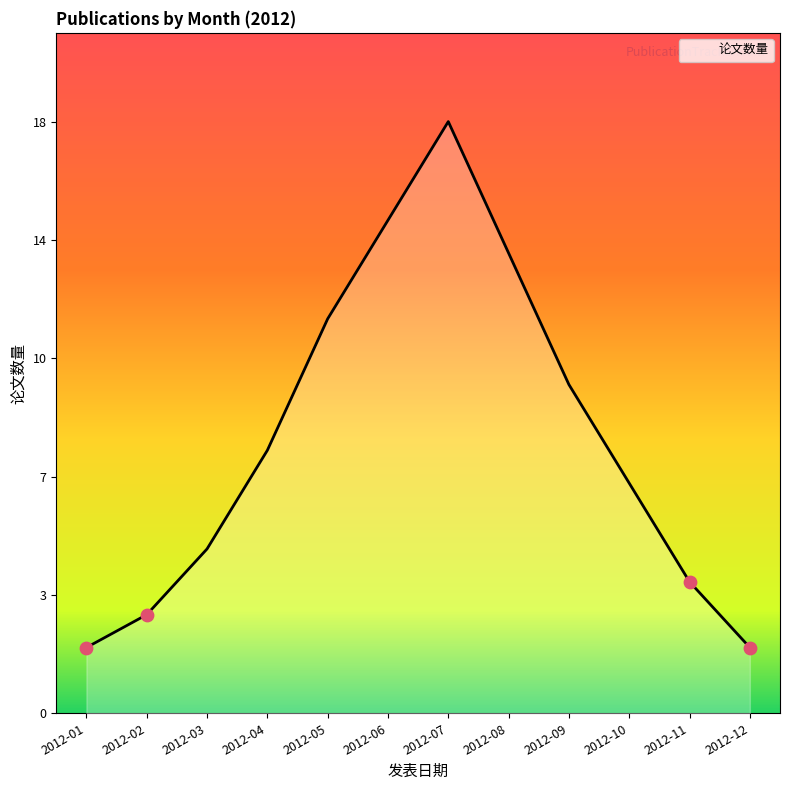

Does the chart have visible grid lines?

No